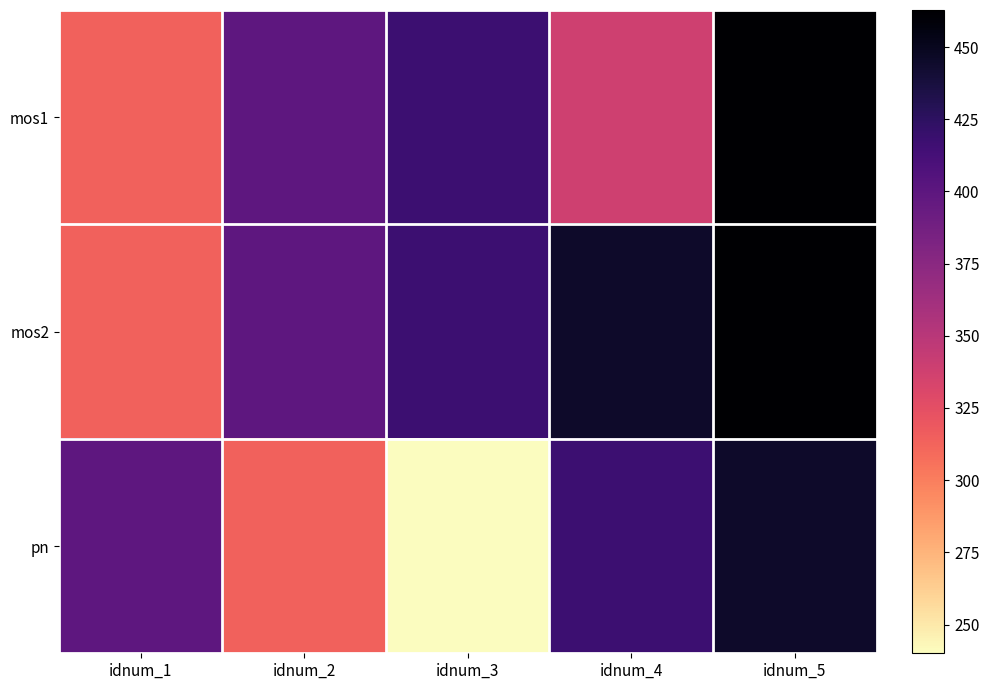

How many data points does each series have?

5